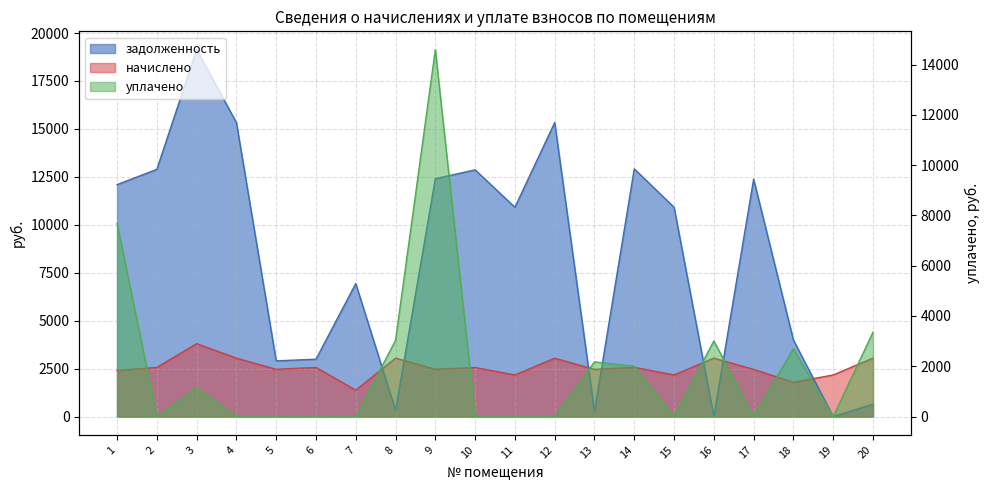

Which series has the largest range (max minus min)?

задолженность